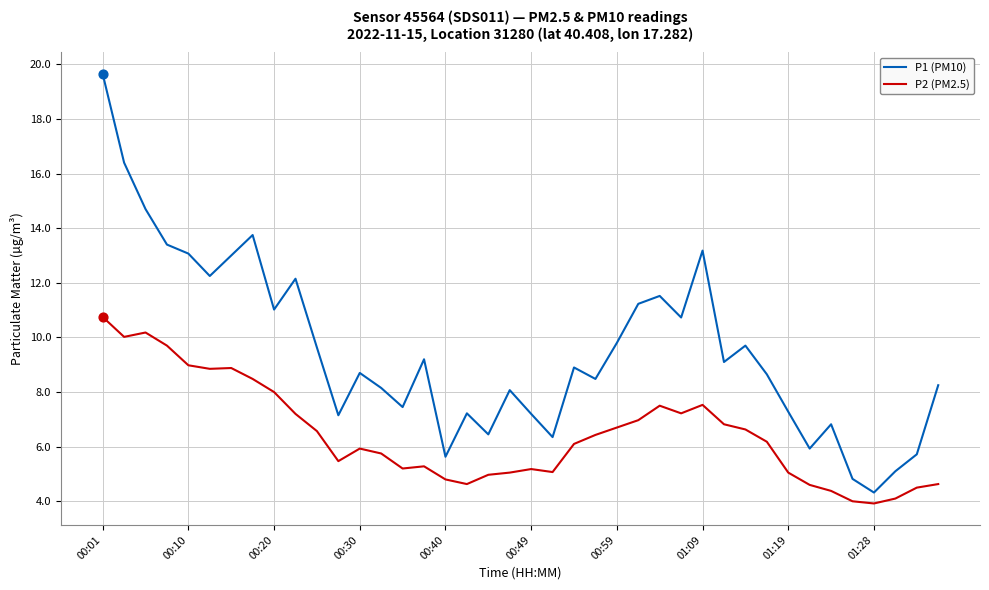

What are all the series names shown in the legend?

P1 (PM10), P2 (PM2.5)